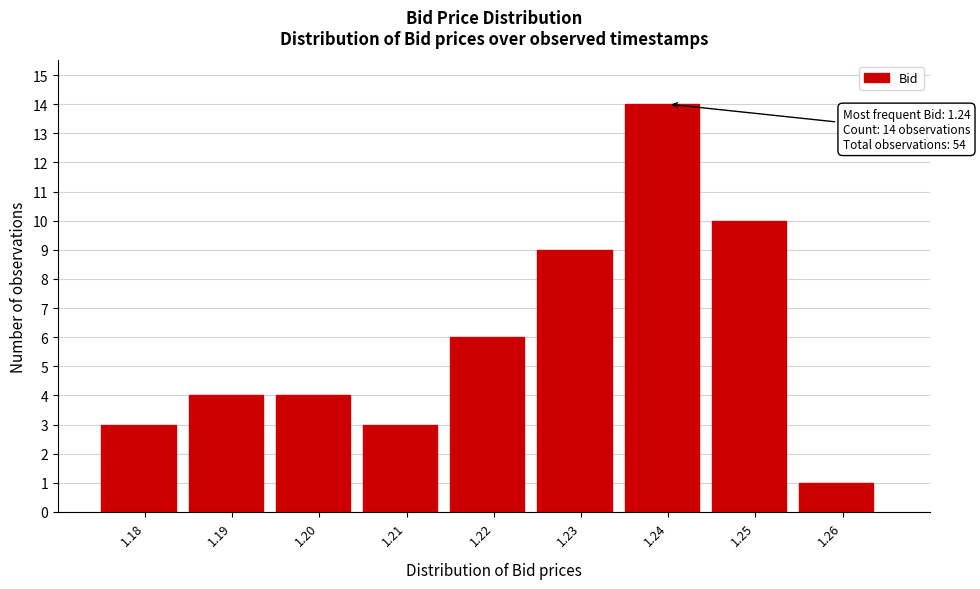

Over which range of the x-axis is the bar tallest?

1.235 to 1.245